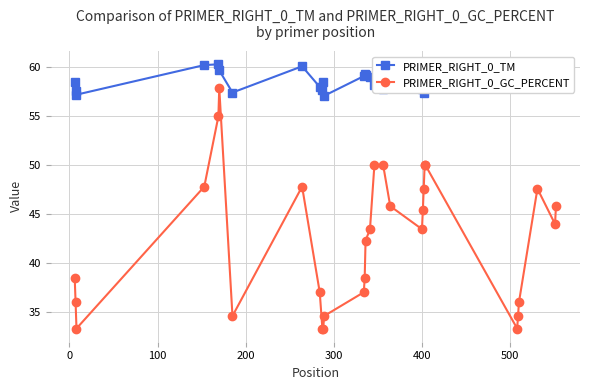

Rank the series by their average value, from highest to lowest.

PRIMER_RIGHT_0_TM, PRIMER_RIGHT_0_GC_PERCENT